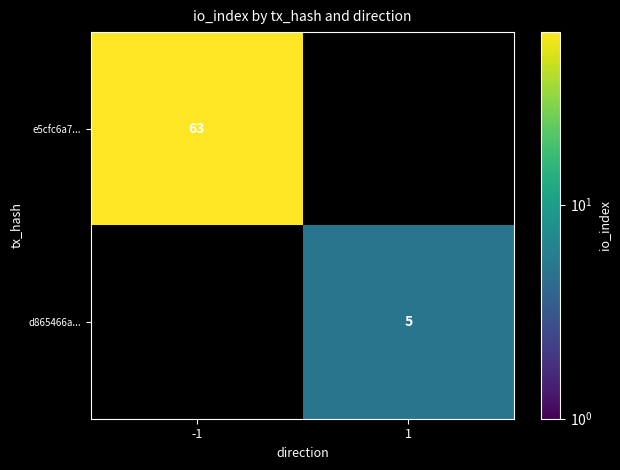

Is it true that e5cfc6a7... equals 86 at -1?

False